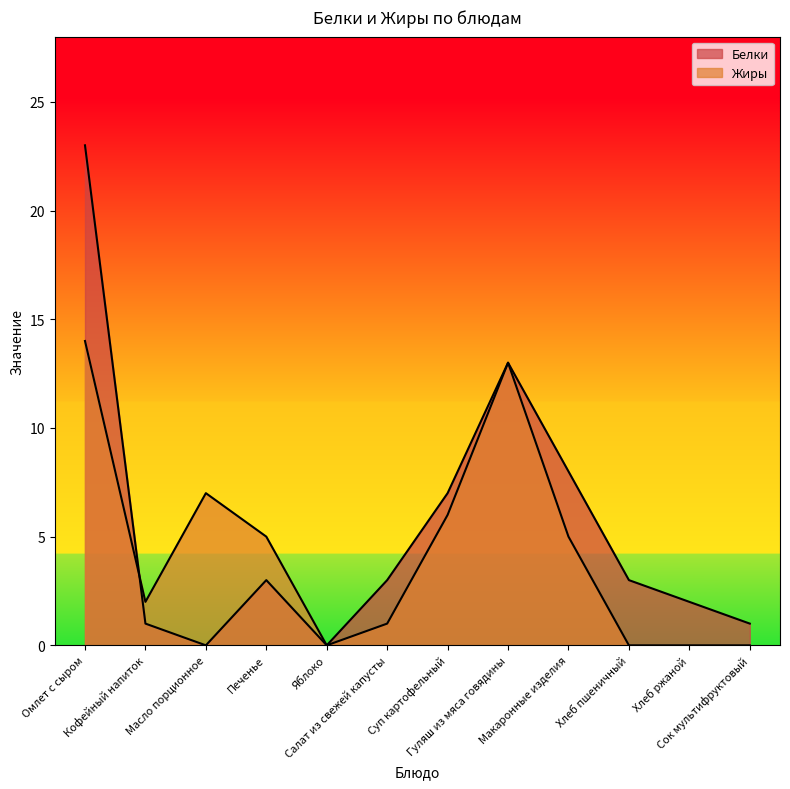

Which category has the highest value across all series?

Омлет с сыром